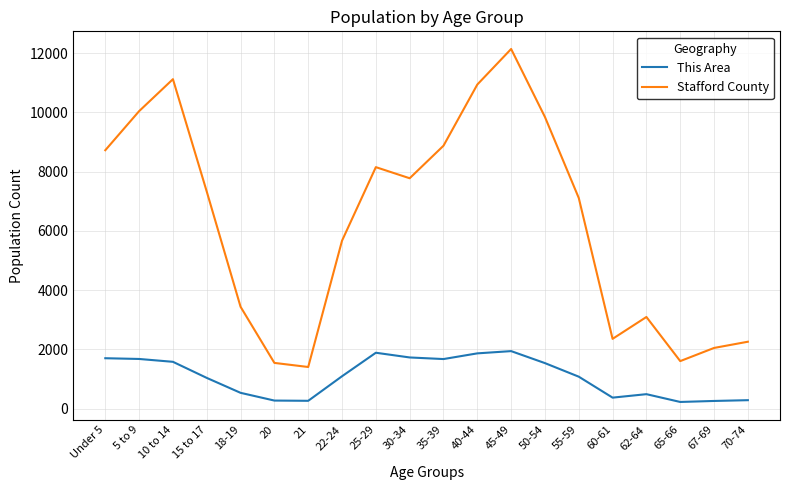

What are all the series names shown in the legend?

This Area, Stafford County